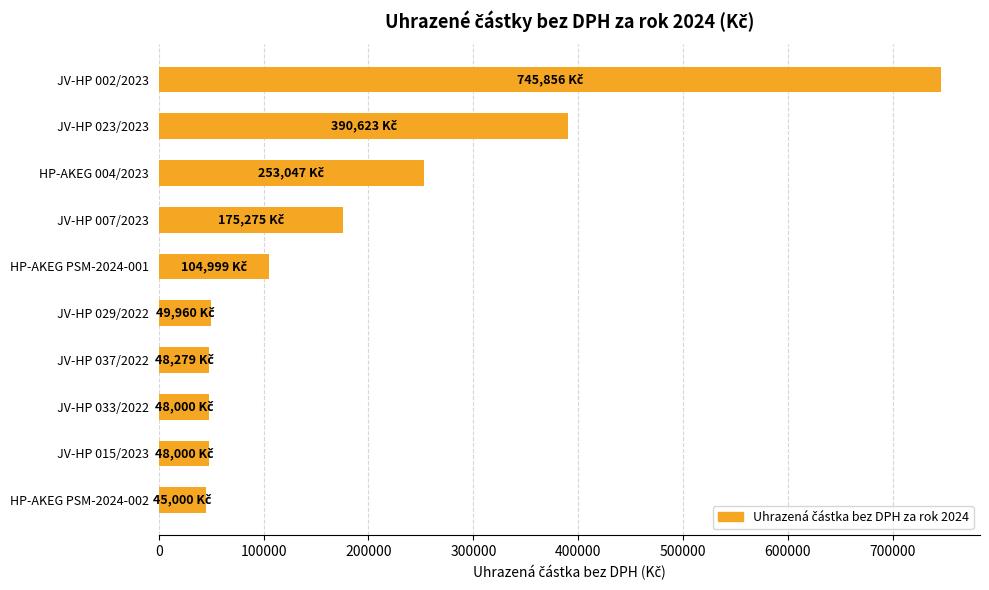

Is it true that the value at JV-HP 002/2023 is 745855.8?

True